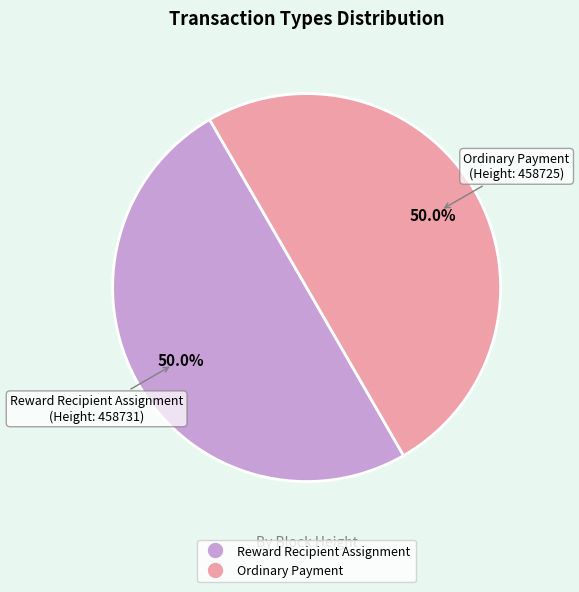

How many slices are in this pie chart?

2